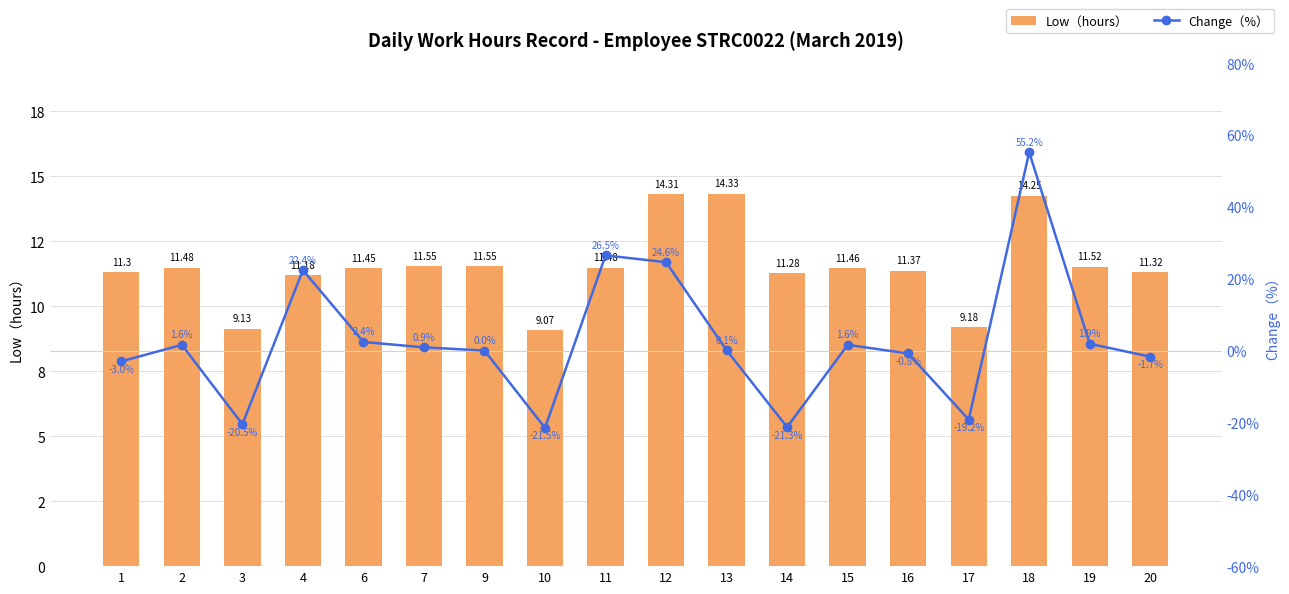

Between 4 and 14, which series saw the biggest shift?

Change（%）